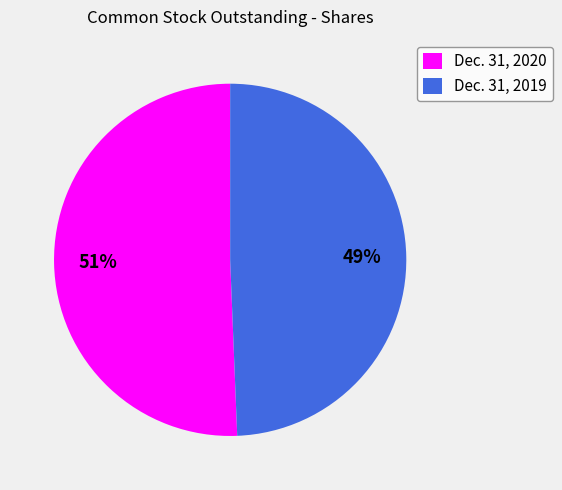

Approximately how many times larger is the value at Dec. 31, 2020 compared to Dec. 31, 2019?

1.0